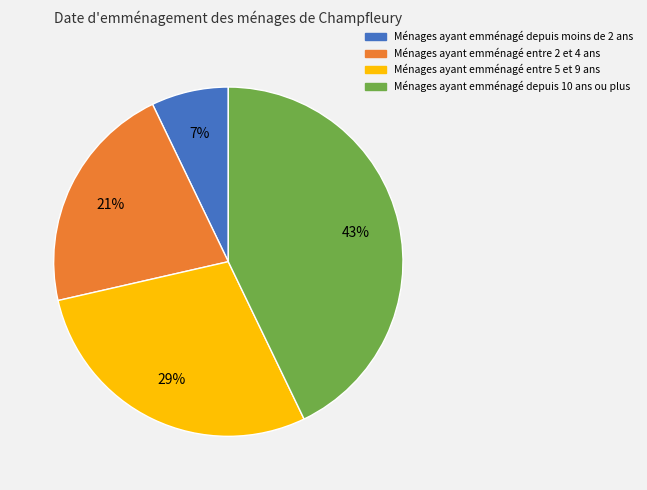

Is there any slice that represents more than half of the pie?

No